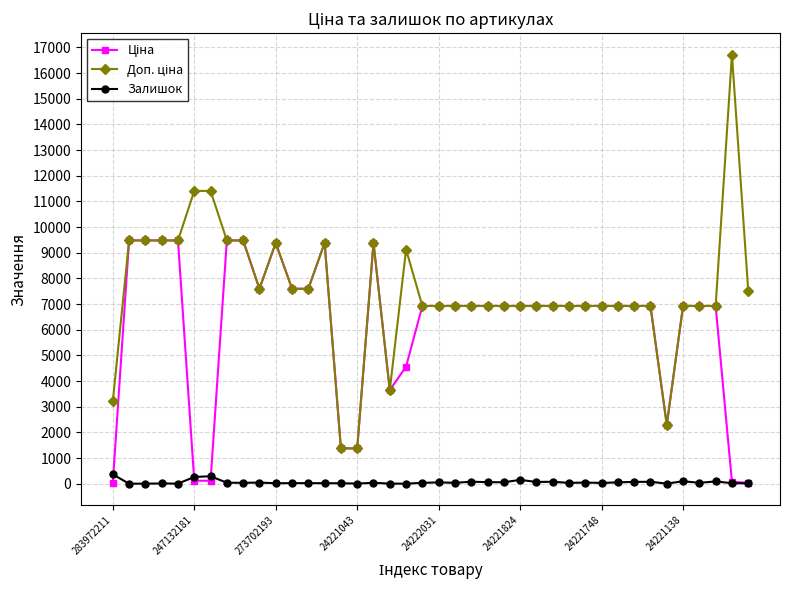

What is the greatest value displayed?

16722.0